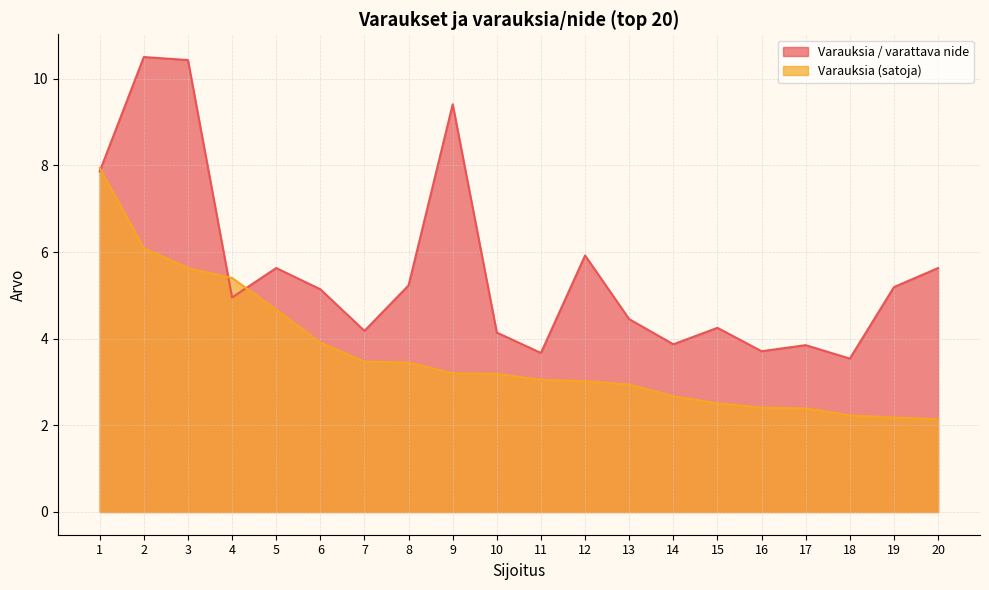

True or false: Varauksia (satoja) and Varauksia / varattava nide cross at least once.

True